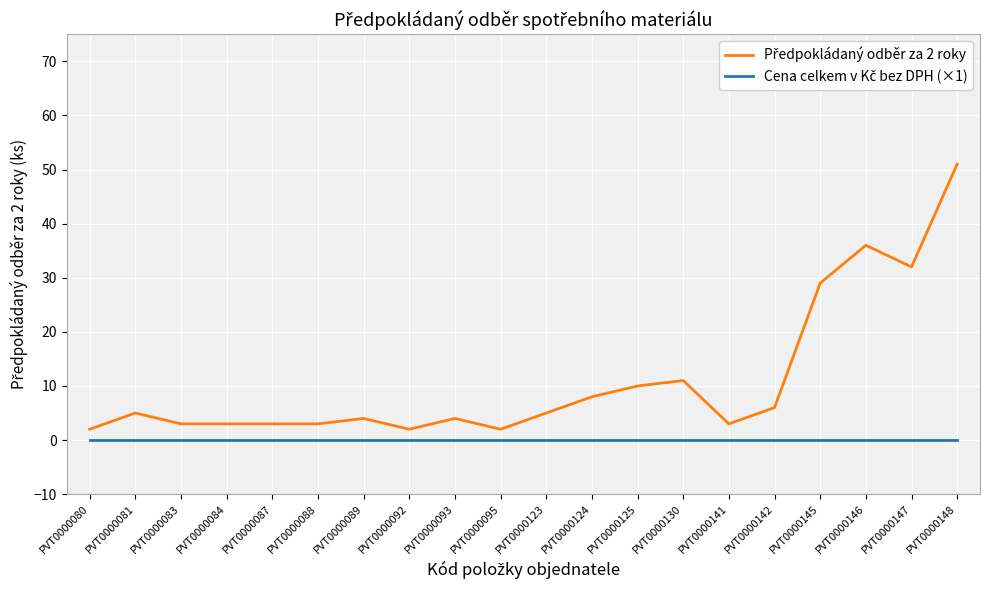

What is the spread (max minus min) of values at PVT0000142?

6